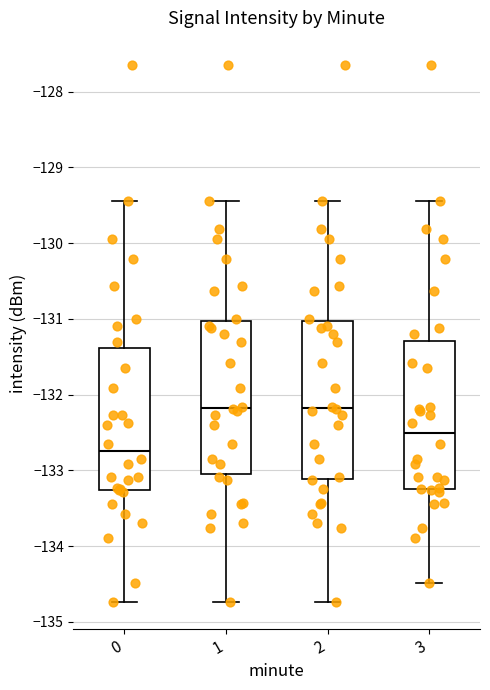

Reading left to right, transcribe this box plot: for each box, give where its median line is, the range the box spans, and where its two whiskers end, as read against the y-axis. The values are not printed on the chart, so give them approximately, as read against the axis.

0: median -132.7, box -133.3 to -131.4, whiskers -134.7 to -129.4
1: median -132.2, box -133.0 to -131.0, whiskers -134.7 to -129.4
2: median -132.2, box -133.1 to -131.0, whiskers -134.7 to -129.4
3: median -132.5, box -133.2 to -131.3, whiskers -134.5 to -129.4